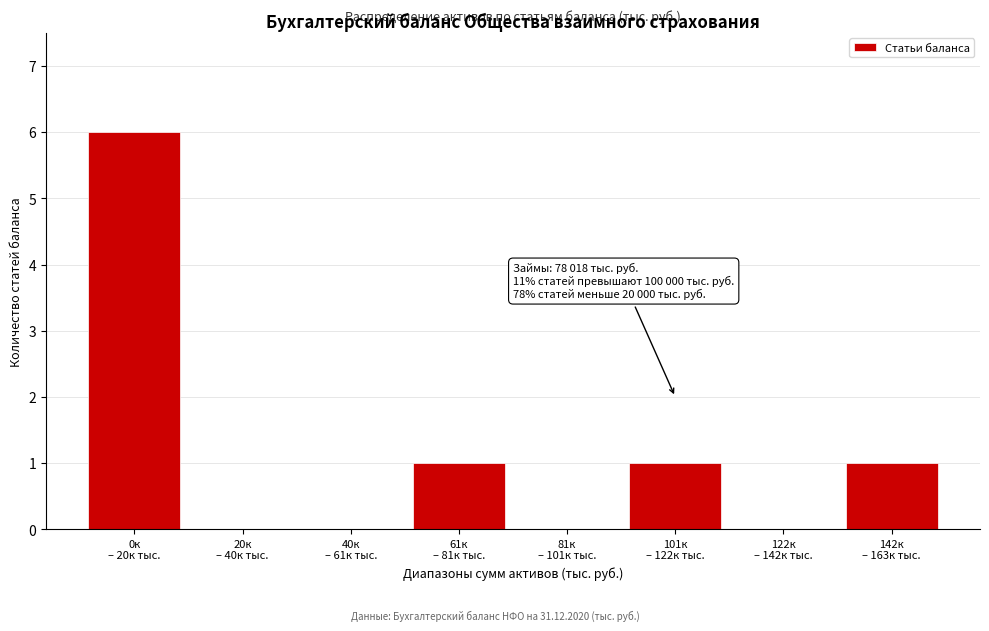

Are the bars horizontal?

No